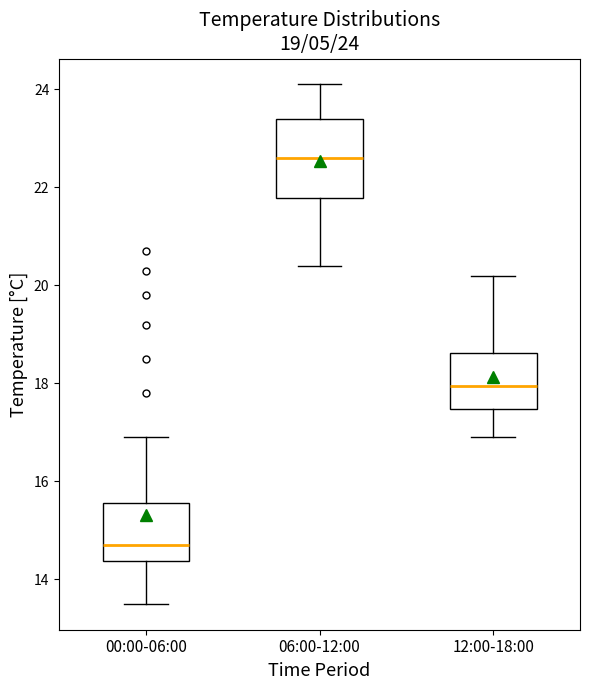

Which box is the tallest, from its lower edge to its upper edge?

06:00-12:00